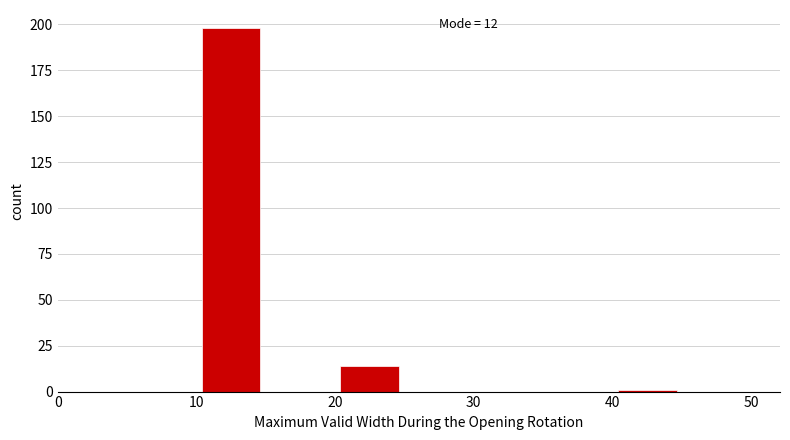

Over which range of the x-axis is the bar tallest?

10 to 15